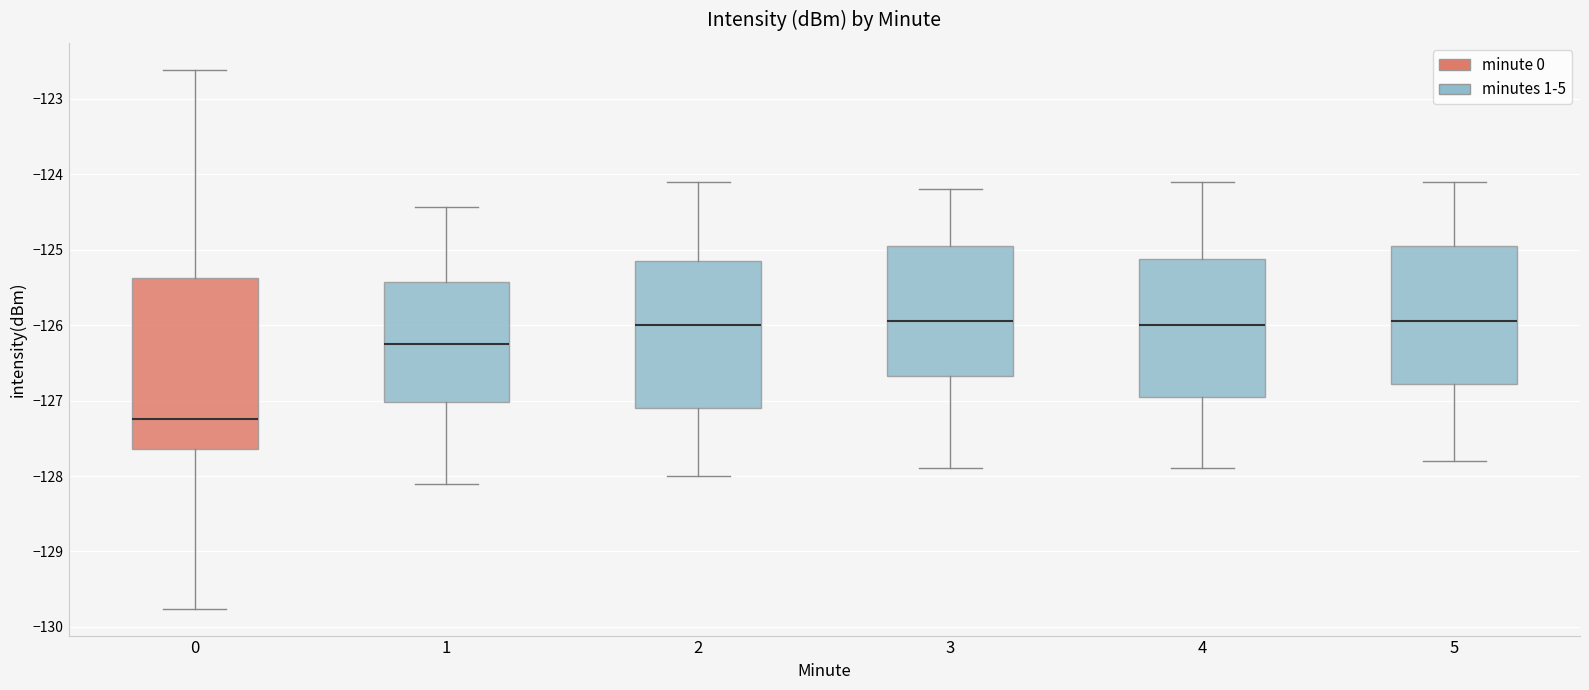

Which box has the lowest median line?

0